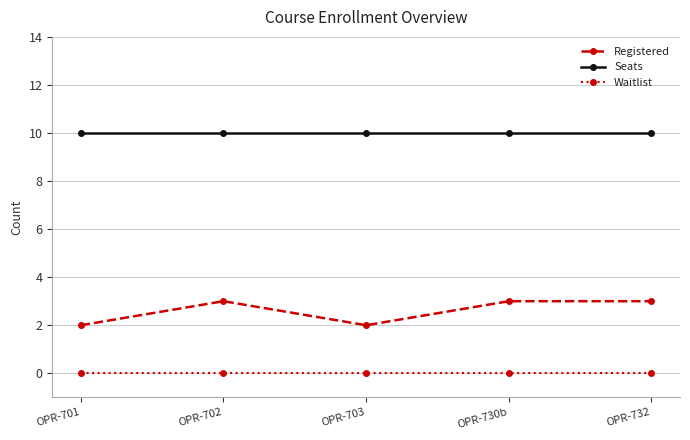

Reading left to right, what are all the values shown in this chart?

Registered: OPR-701=2	OPR-702=3	OPR-703=2	OPR-730b=3	OPR-732=3
Seats: OPR-701=10	OPR-702=10	OPR-703=10	OPR-730b=10	OPR-732=10
Waitlist: OPR-701=0	OPR-702=0	OPR-703=0	OPR-730b=0	OPR-732=0